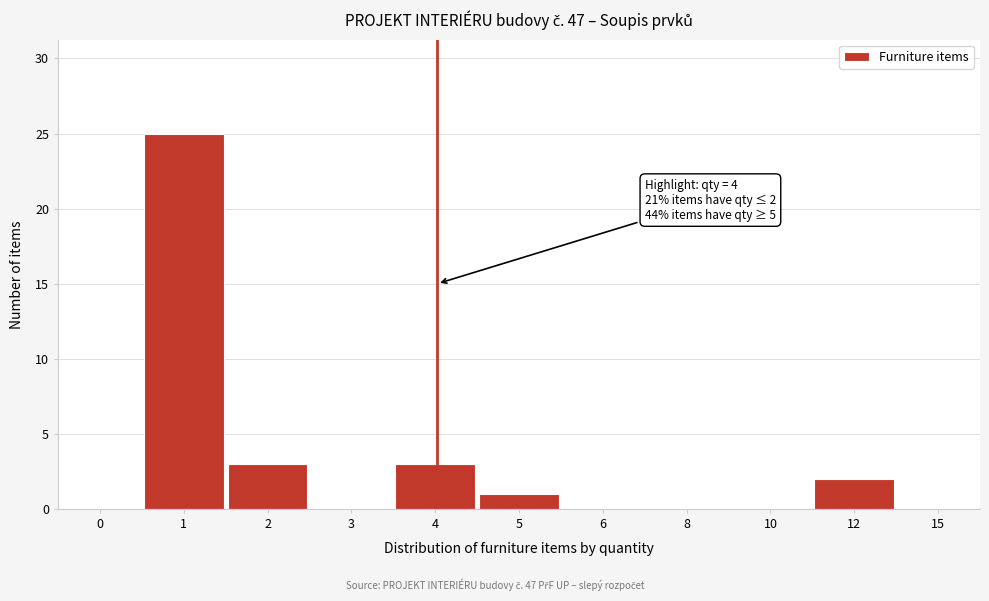

Reading right to left, list all the values displayed in this chart.

15=0	12=2	10=0	8=0	6=0	5=1	4=3	3=0	2=3	1=25	0=0